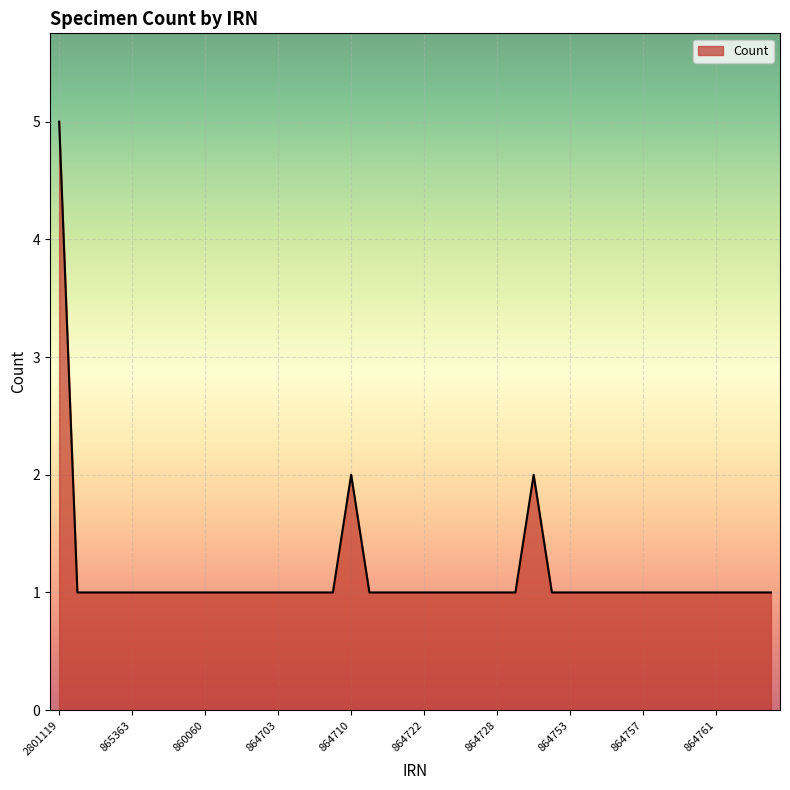

What is the difference between the maximum and minimum values?

4